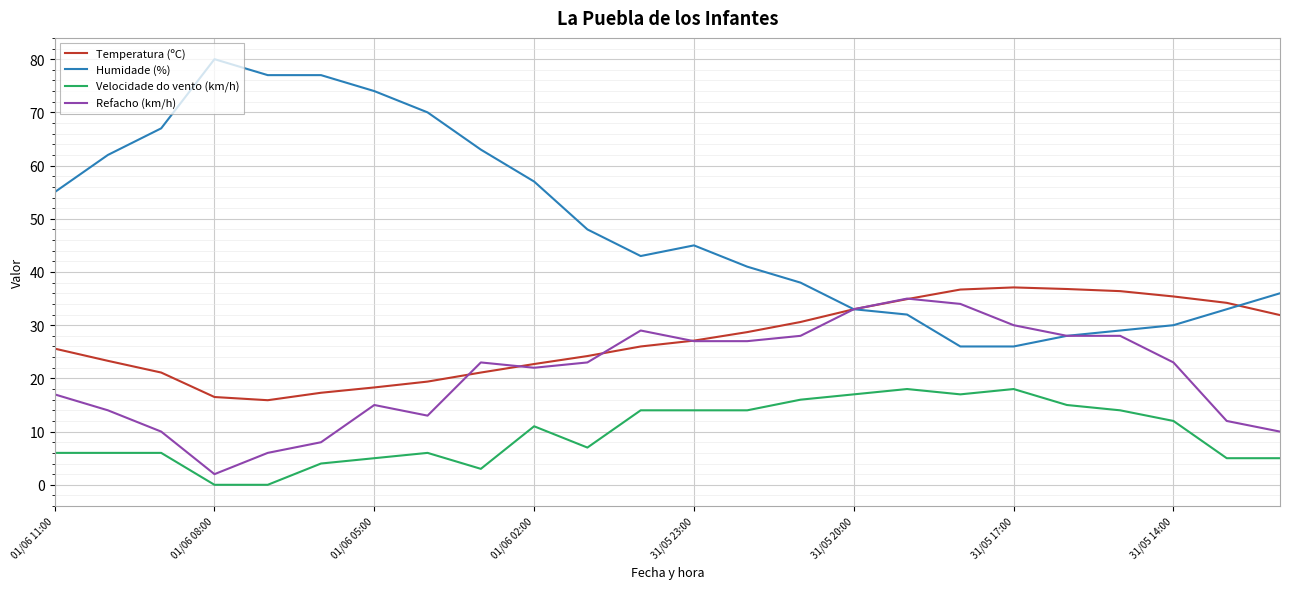

List the series in order of their overall mean, highest first.

Humidade (%), Temperatura (ºC), Refacho (km/h), Velocidade do vento (km/h)